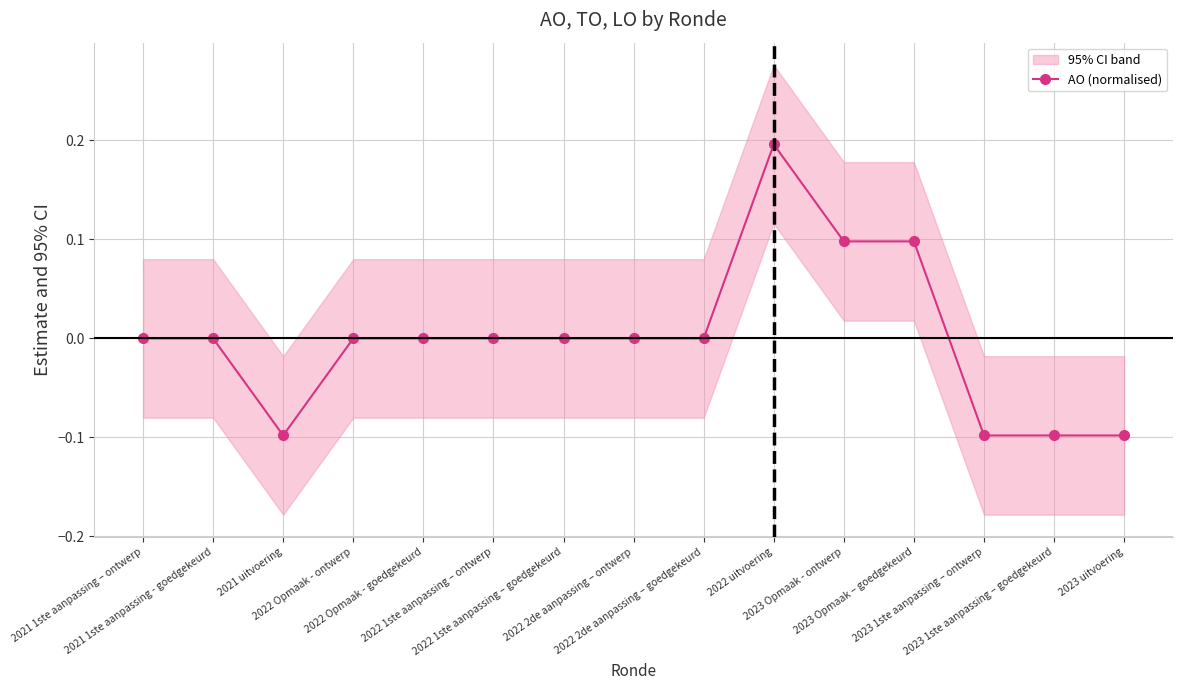

At which category does the data reach its first local valley?

2021 uitvoering